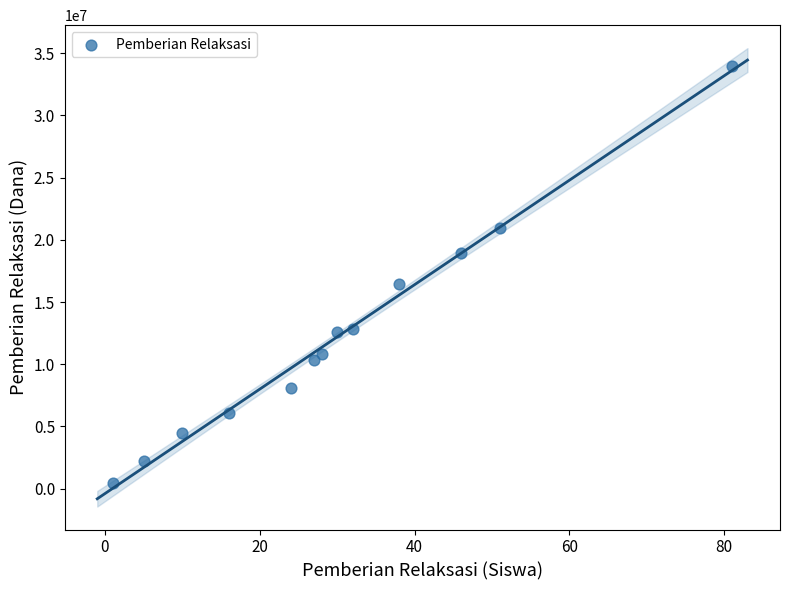

What Y value in the scatter plot is closest to 17212500?

16425000